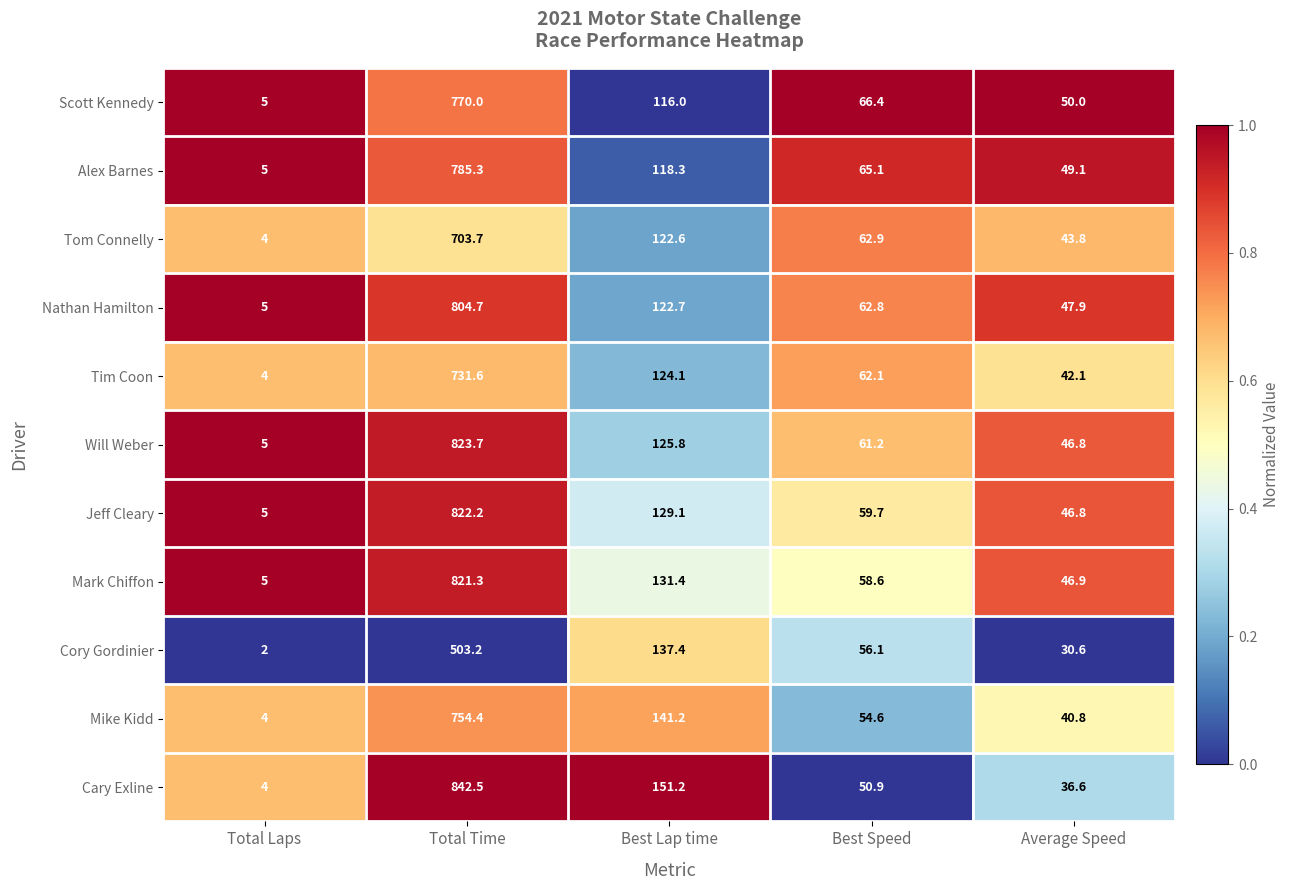

True or false: Nathan Hamilton has a value of 47.9 at Average Speed.

True